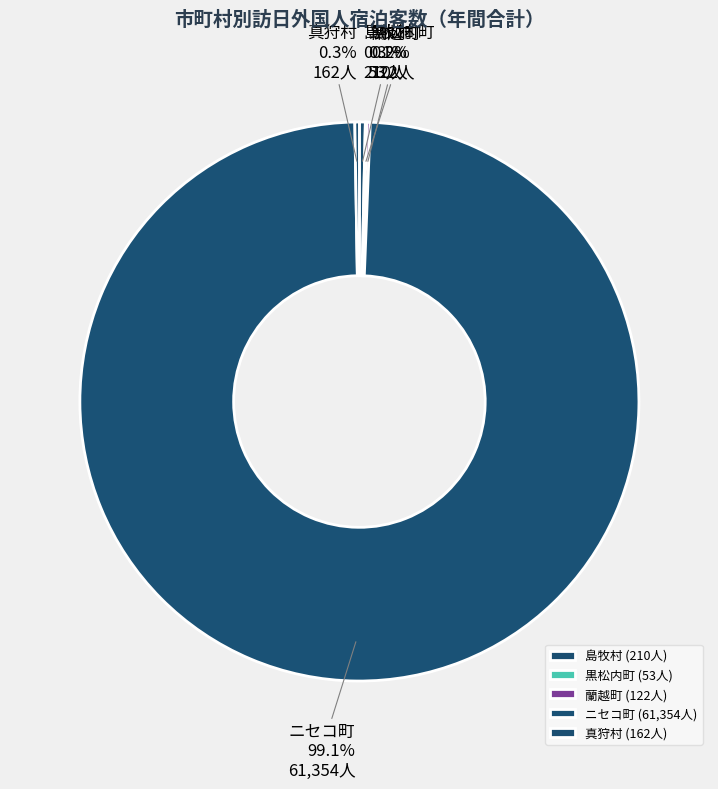

Is there a majority slice in this chart?

Yes